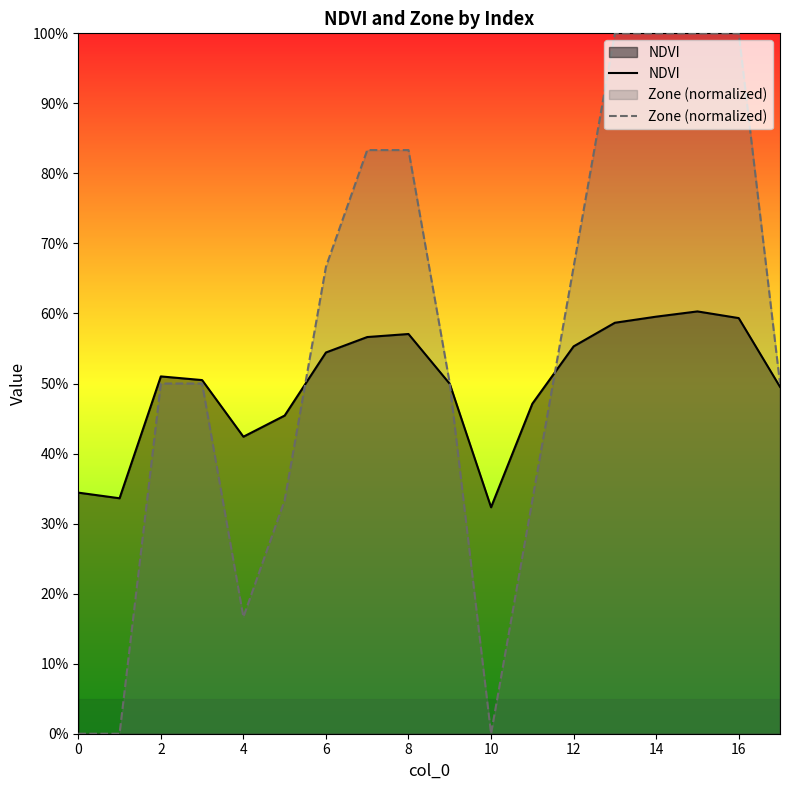

Between 16 and 11, which is larger?

16